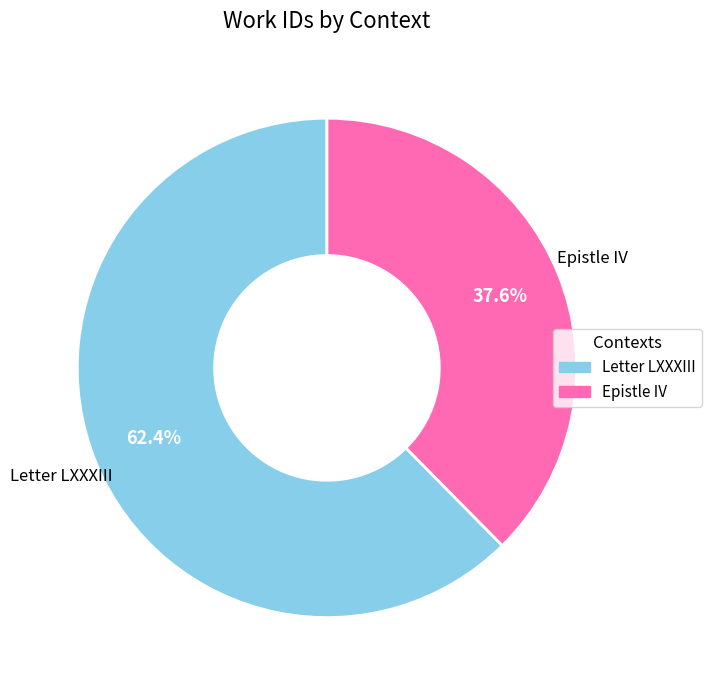

Which category has the biggest portion of the pie?

Letter LXXXIII